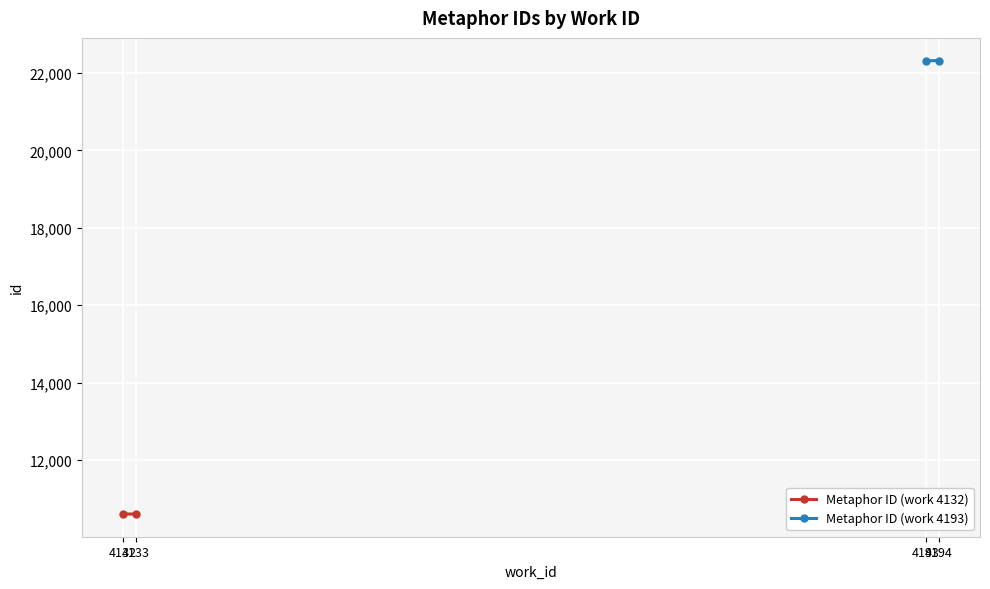

What is the difference between the Metaphor ID (work 4132) values at 4133 and 4132?

1